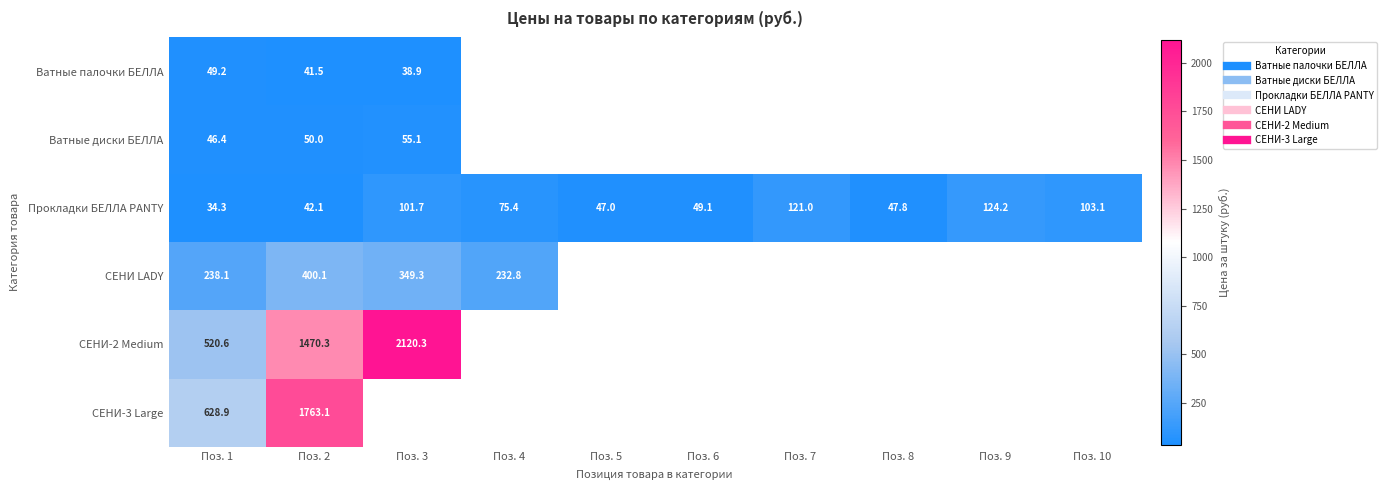

Is the value of Ватные палочки БЕЛЛА at Поз. 5 greater than the value of СЕНИ-3 Large at Поз. 6?

No